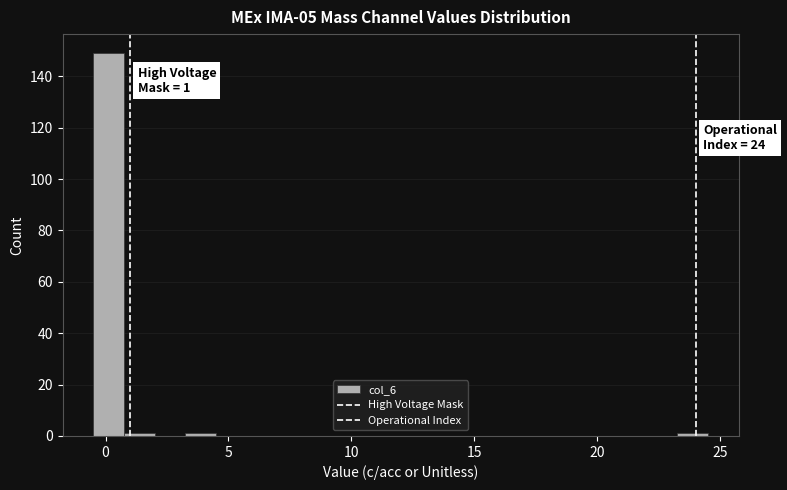

Around what value on the x-axis is the tallest bar? Give the approximate position of its centre, as read against the axis.

0.0